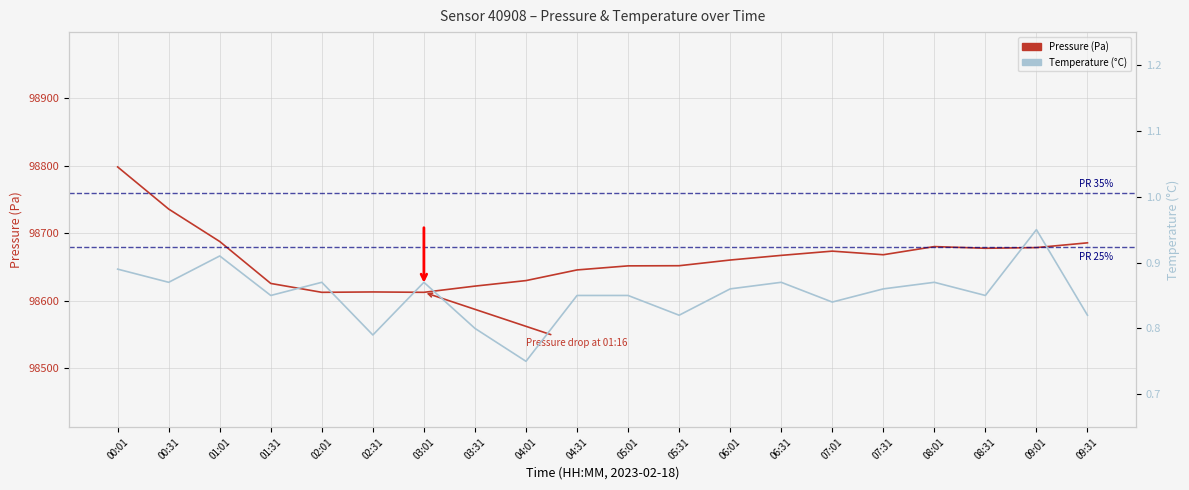

What value does the Temperature (°C) series have at 09:01?

0.9